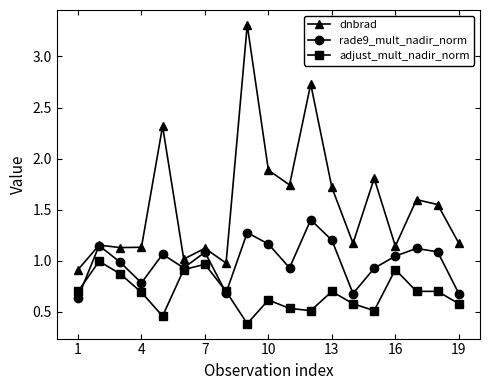

List the series in order of their peak value, highest first.

dnbrad, rade9_mult_nadir_norm, adjust_mult_nadir_norm